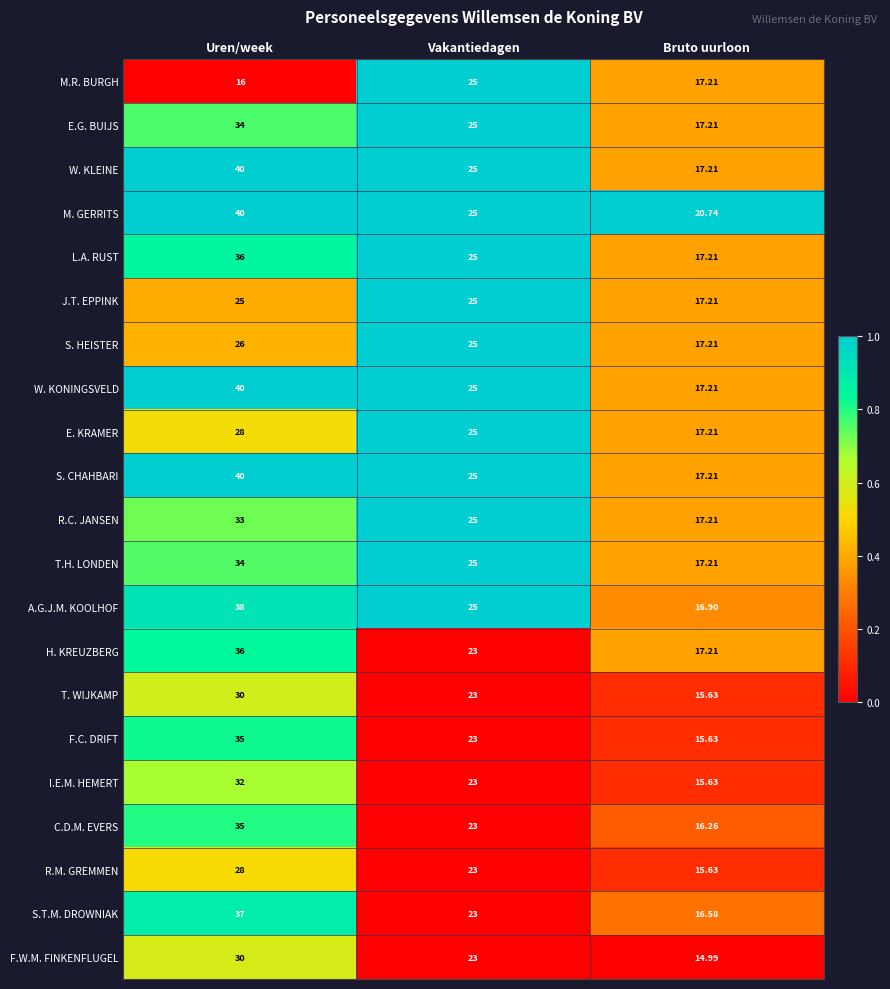

At which label does S. HEISTER first exceed 25?

Uren/week